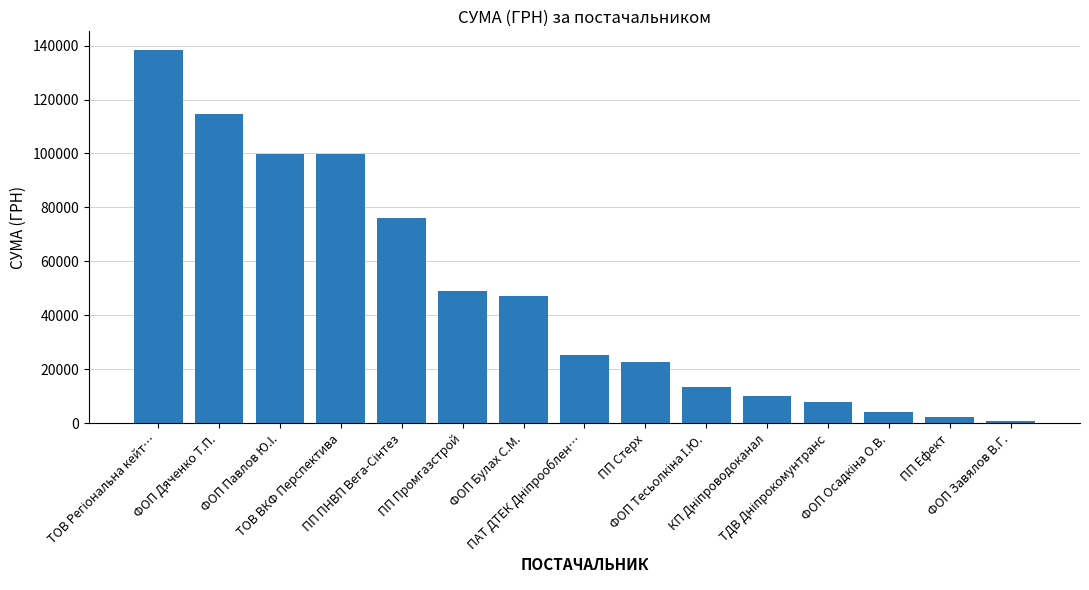

What is the value of the 11th bar from the left?

10259.7